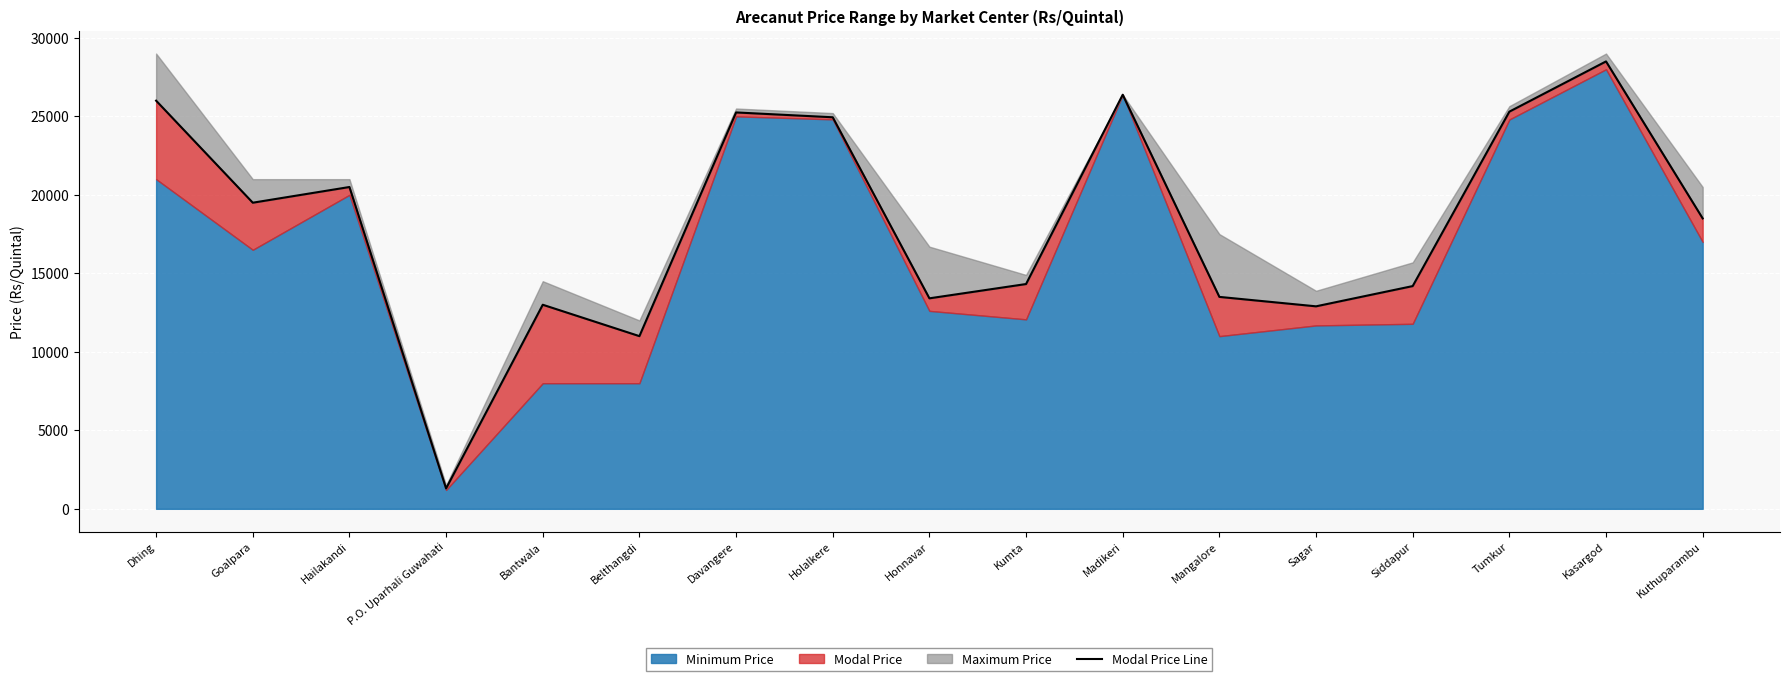

What value does the data have at Holalkere?

24942